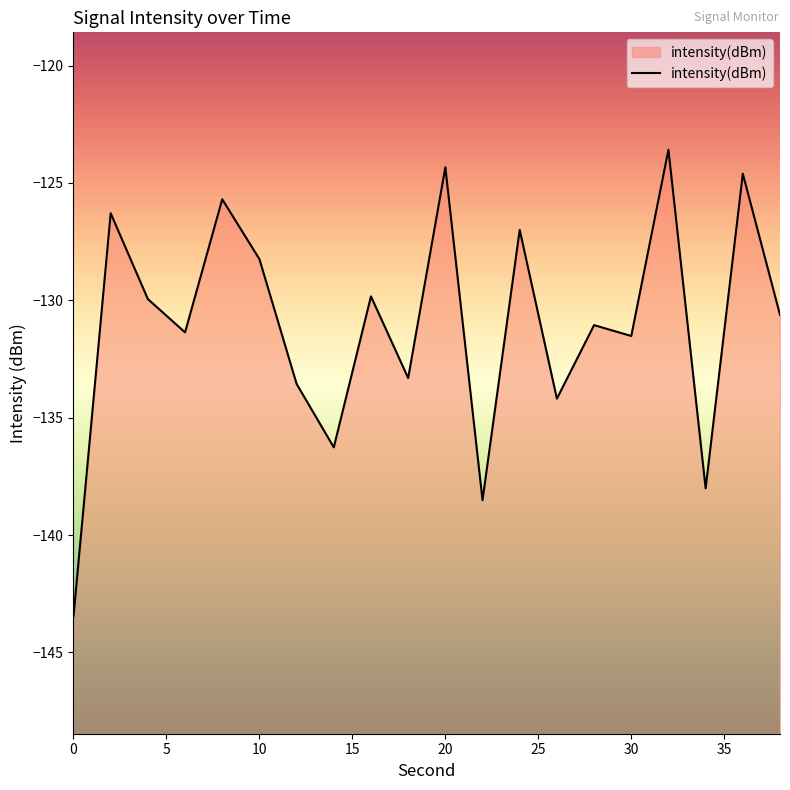

Reading left to right, transcribe all the data shown in this chart.

0=-143.5	2=-126.3	4=-130.0	6=-131.4	8=-125.7	10=-128.2	12=-133.6	14=-136.3	16=-129.8	18=-133.3	20=-124.3	22=-138.5	24=-127.0	26=-134.2	28=-131.1	30=-131.5	32=-123.6	34=-138.0	36=-124.6	38=-130.6